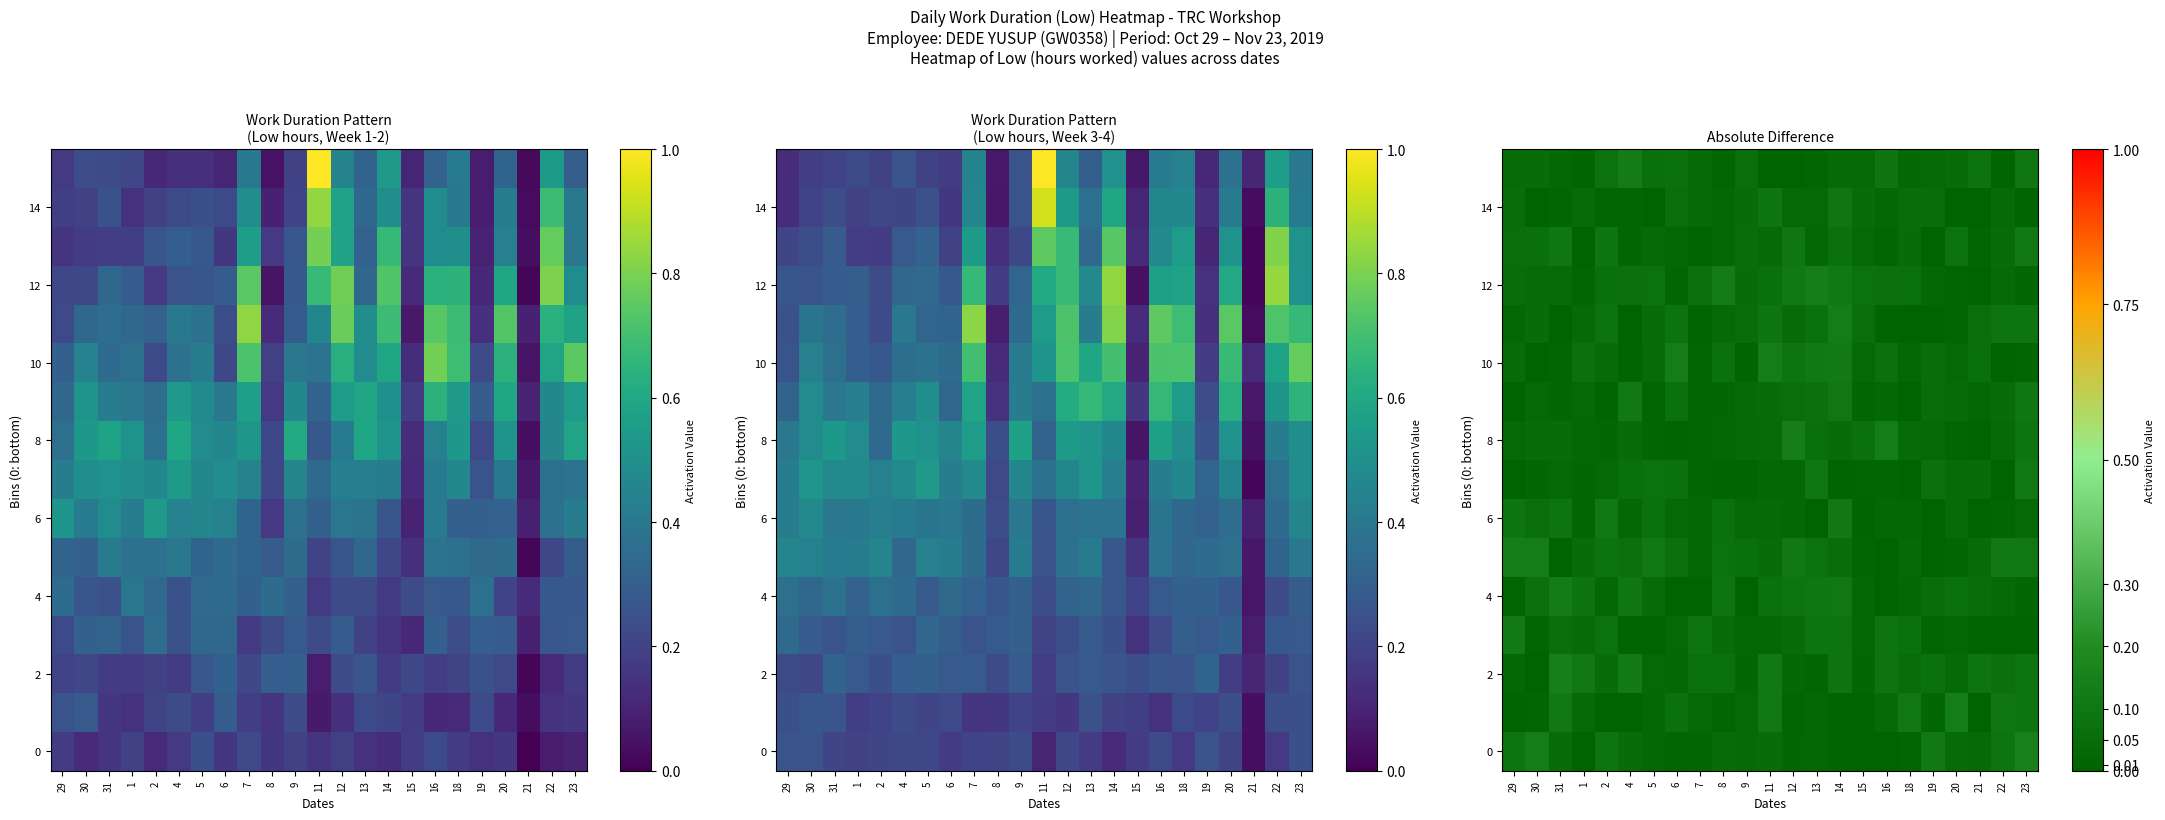

The 6 series shows 0.0 at 1. True or false?

False